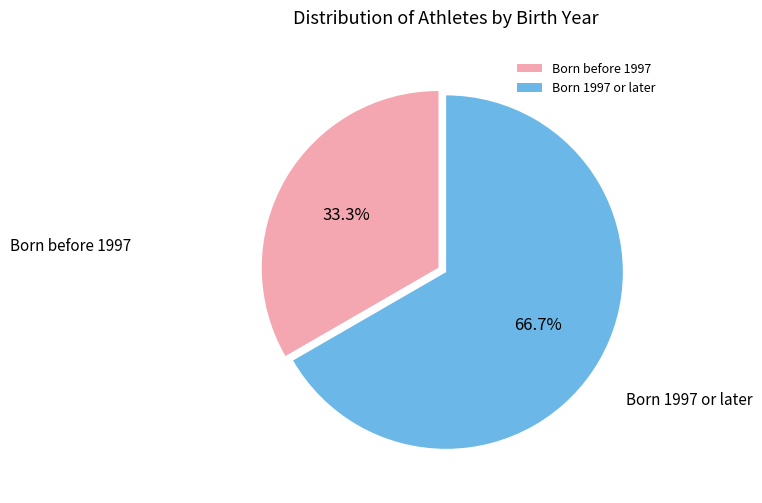

Rank the categories by value from highest to lowest.

Born 1997 or later, Born before 1997